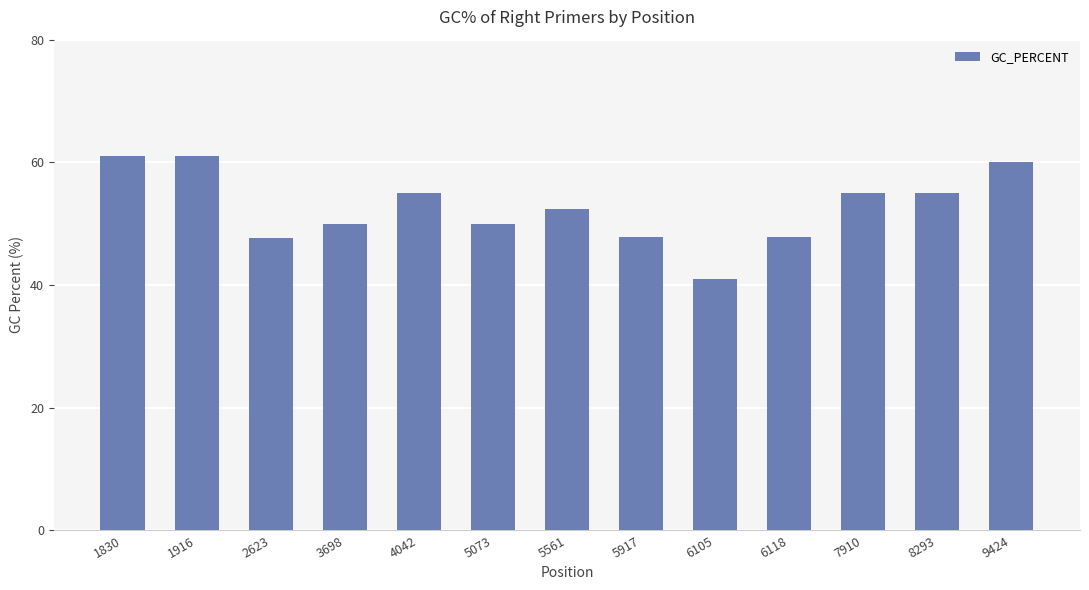

Which has a higher value, 1916 or 2623?

1916